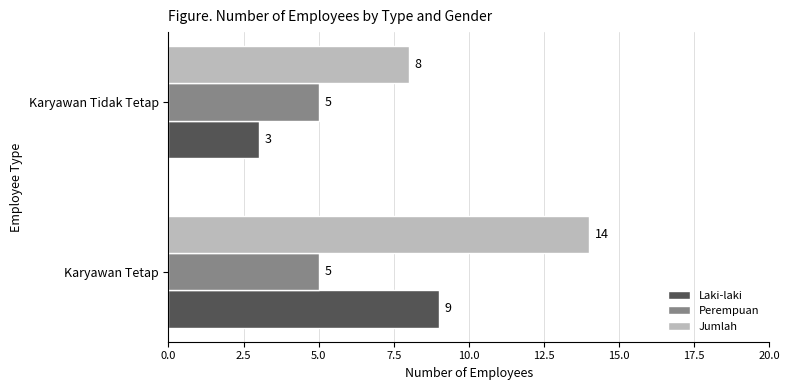

What are all the series names shown in the legend?

Laki-laki, Perempuan, Jumlah